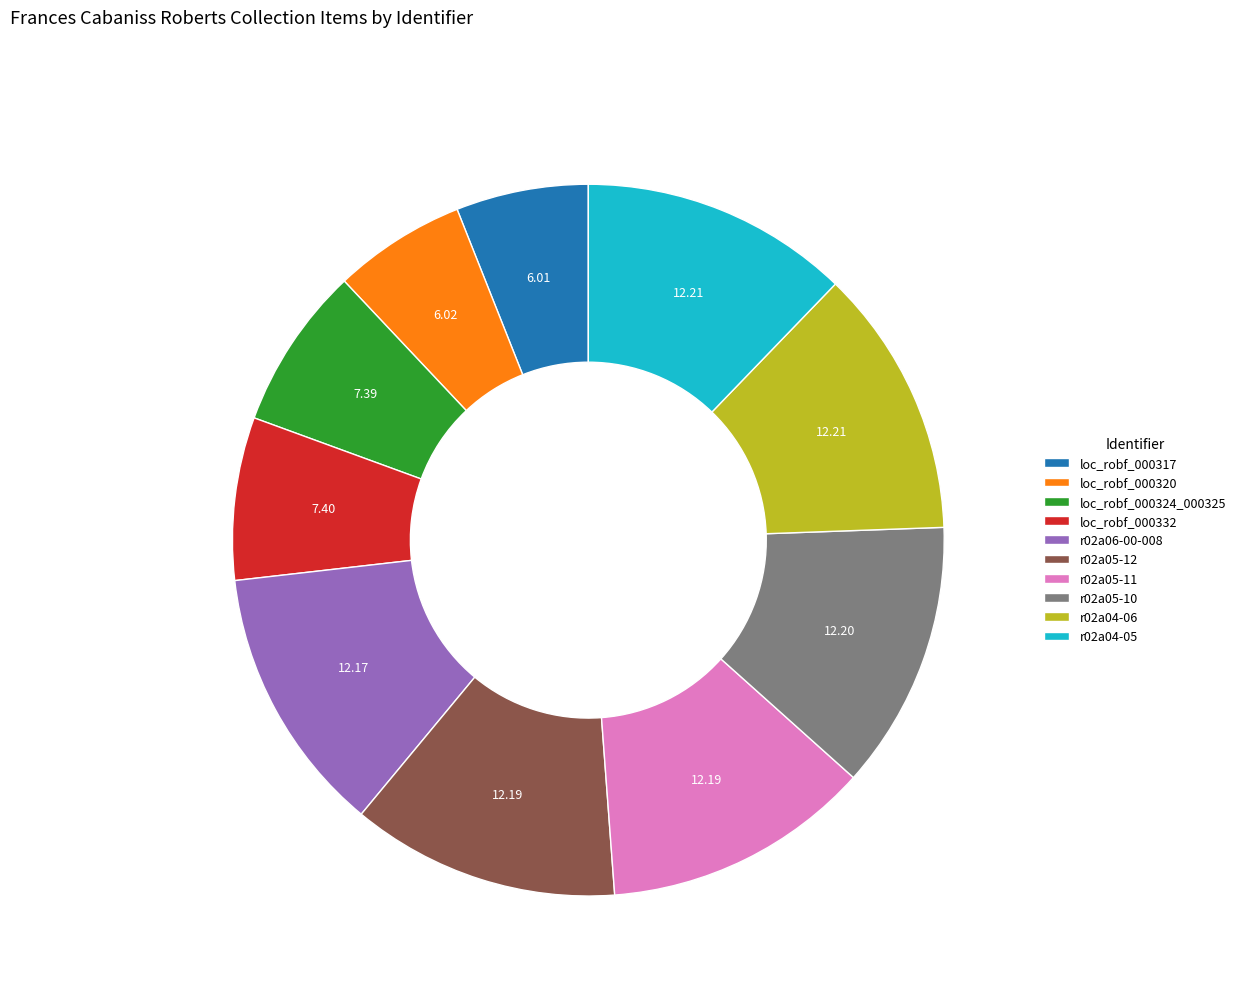

Is there any slice that represents more than half of the pie?

No